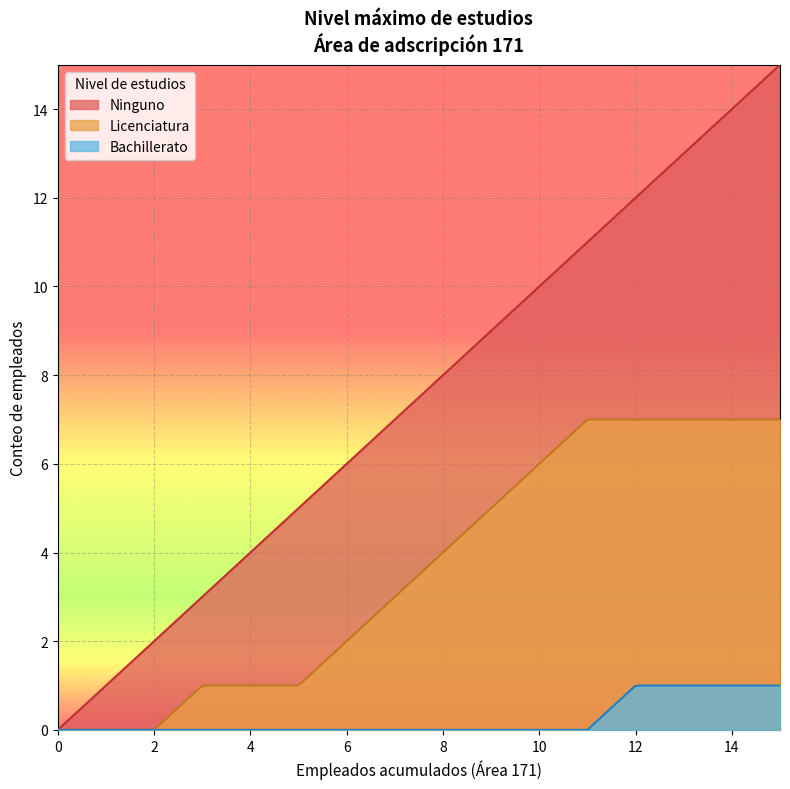

True or false: Bachillerato has more than 2 interior local peaks.

False